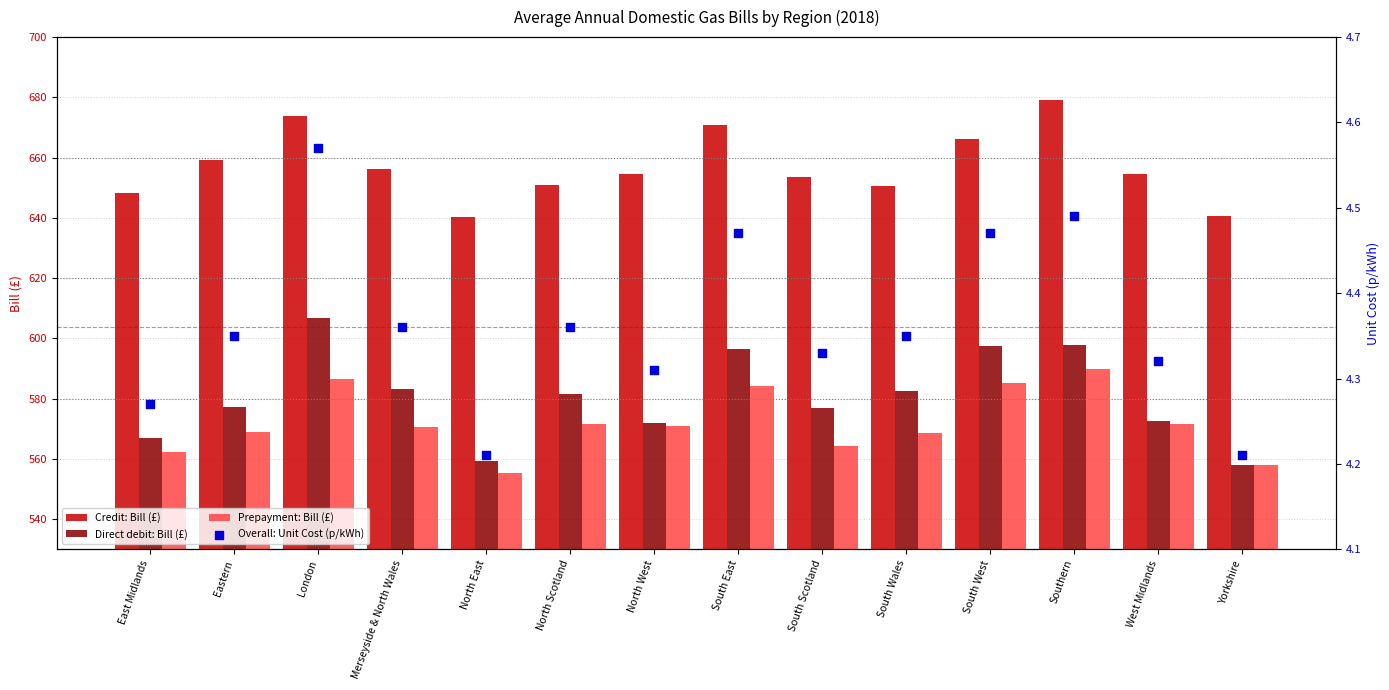

Which series has the widest spread of Y values?

Direct debit: Bill (£)